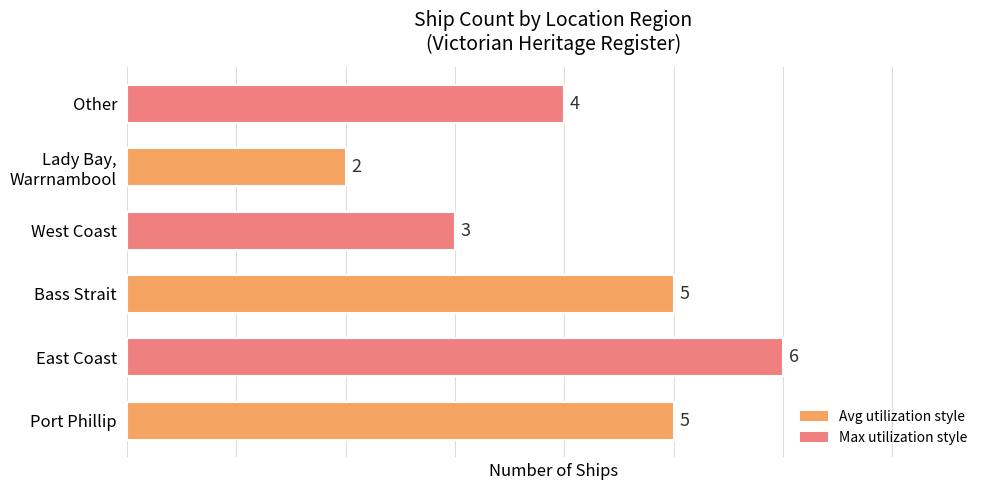

Which category has the lowest value across all series?

Lady Bay,
Warrnambool